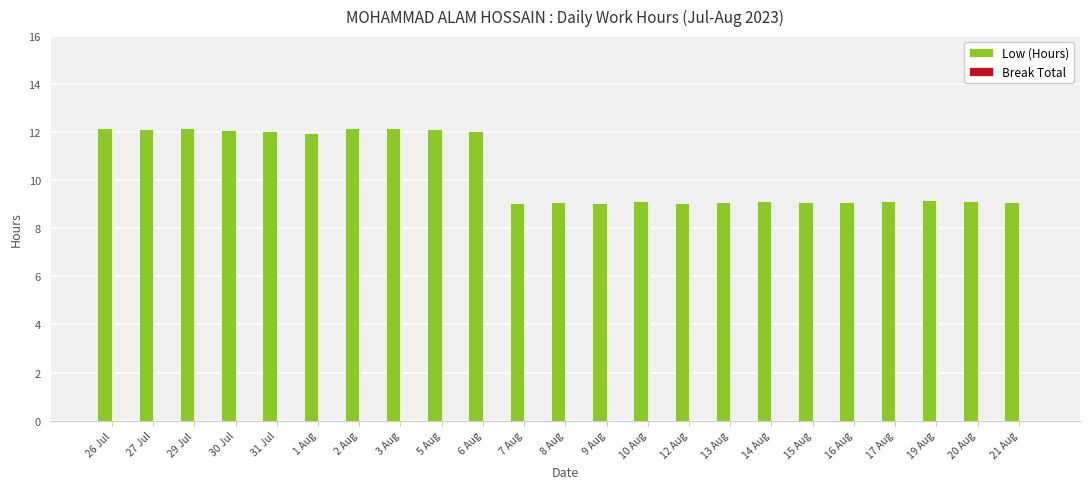

The value at 30 Jul is 3.7. True or false?

False